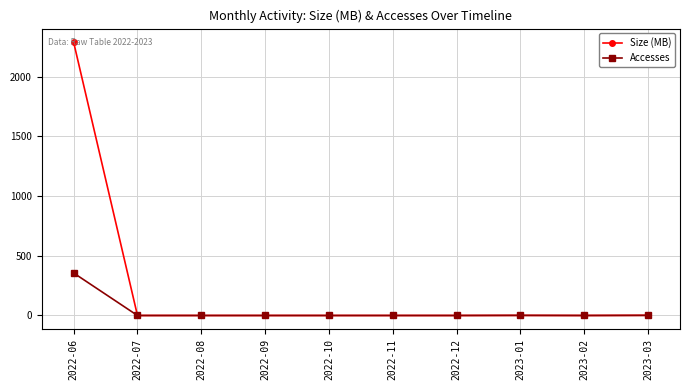

What is the label of the 2nd point from the left?

2022-07